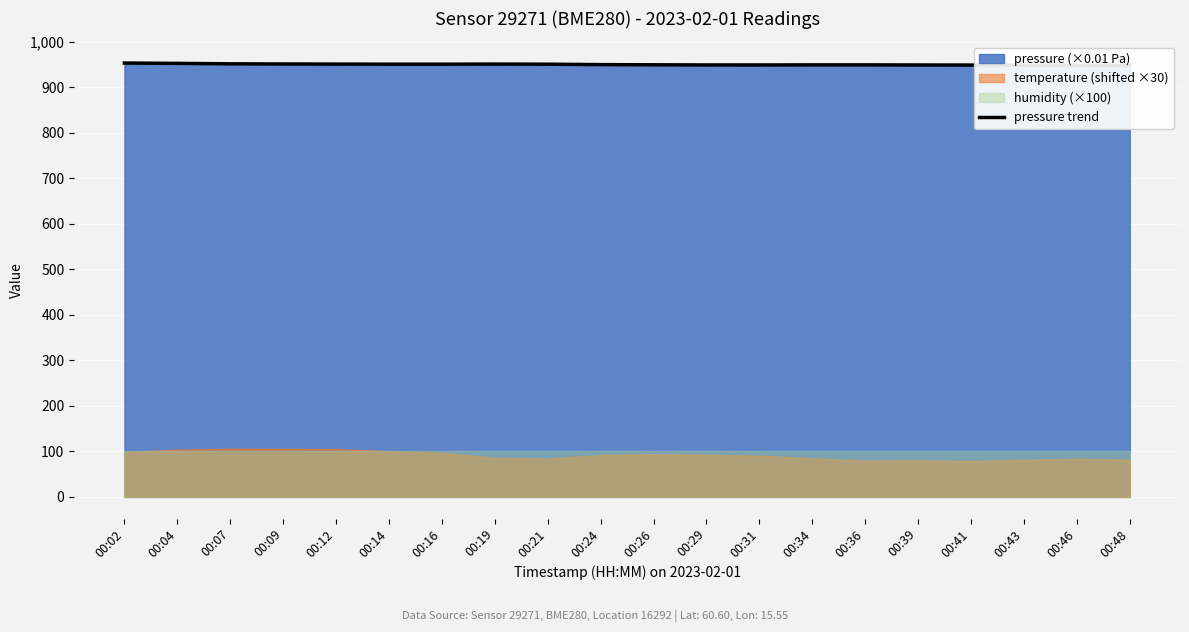

At which label does the data first exceed 950?

00:02